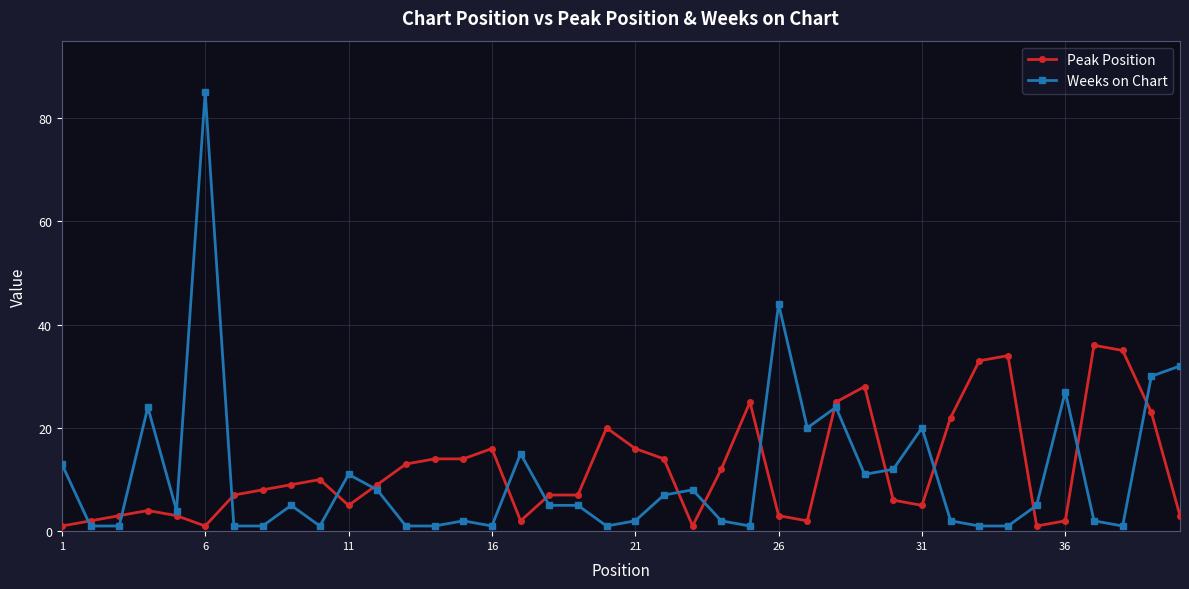

How many values in the Peak Position series are below 9?

20